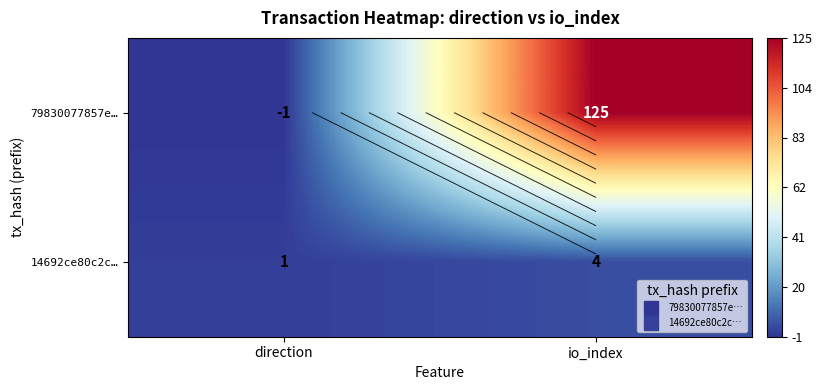

List the labels in order of 79830077857e… value, largest first.

io_index, direction